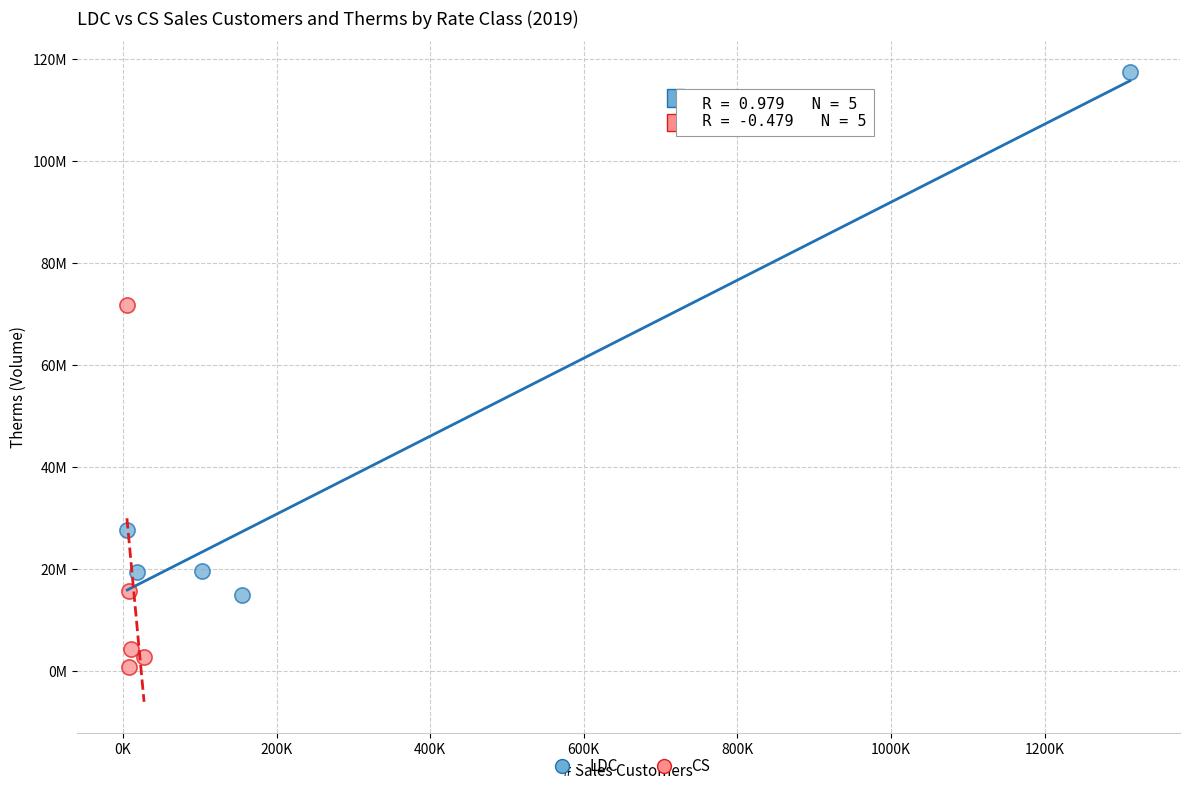

What are all the series names shown in the legend?

LDC, CS